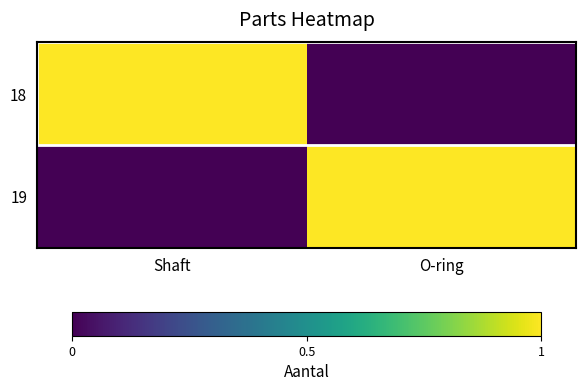

What is the spread (max minus min) of values at Shaft?

1